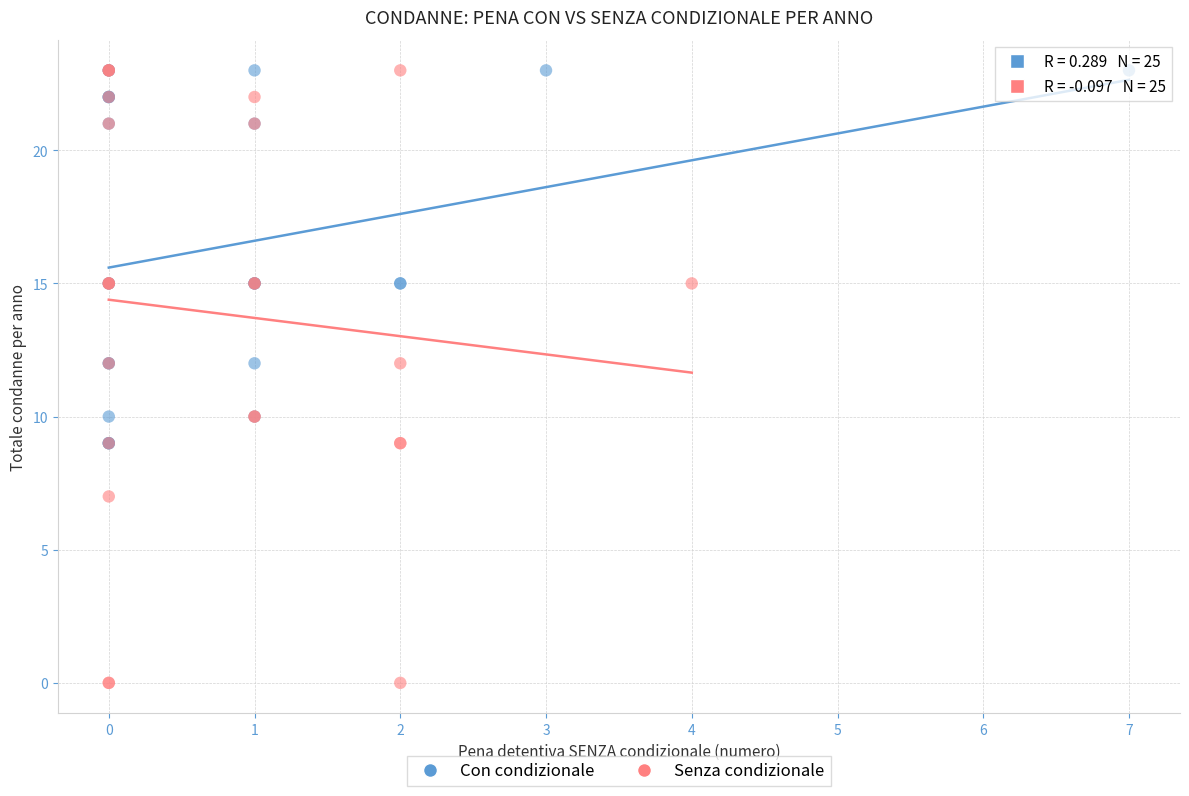

Which series has the widest spread of Y values?

Senza condizionale